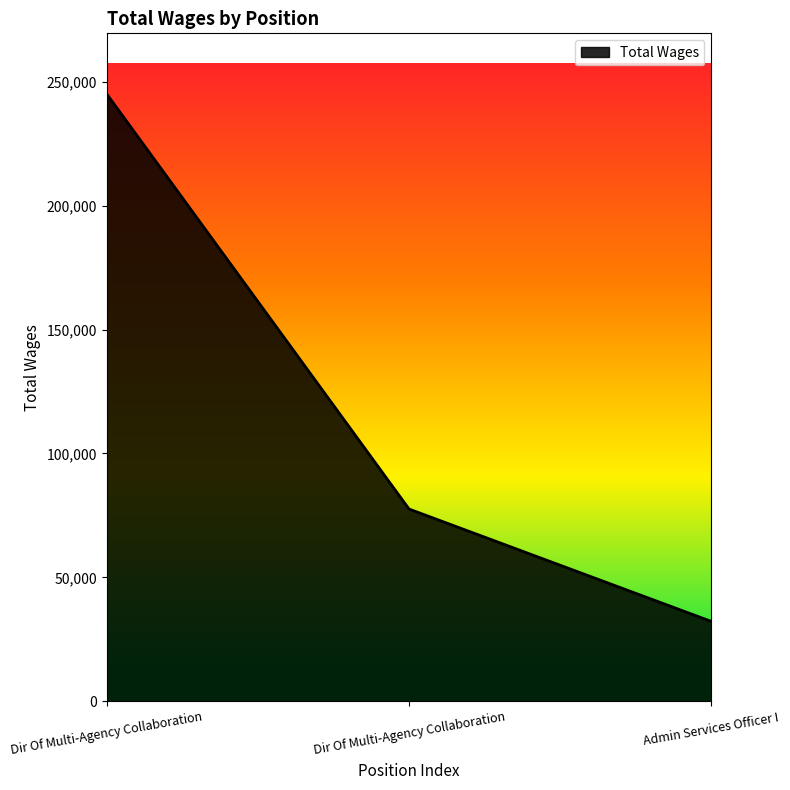

Is this an area chart (filled region under the line)?

Yes